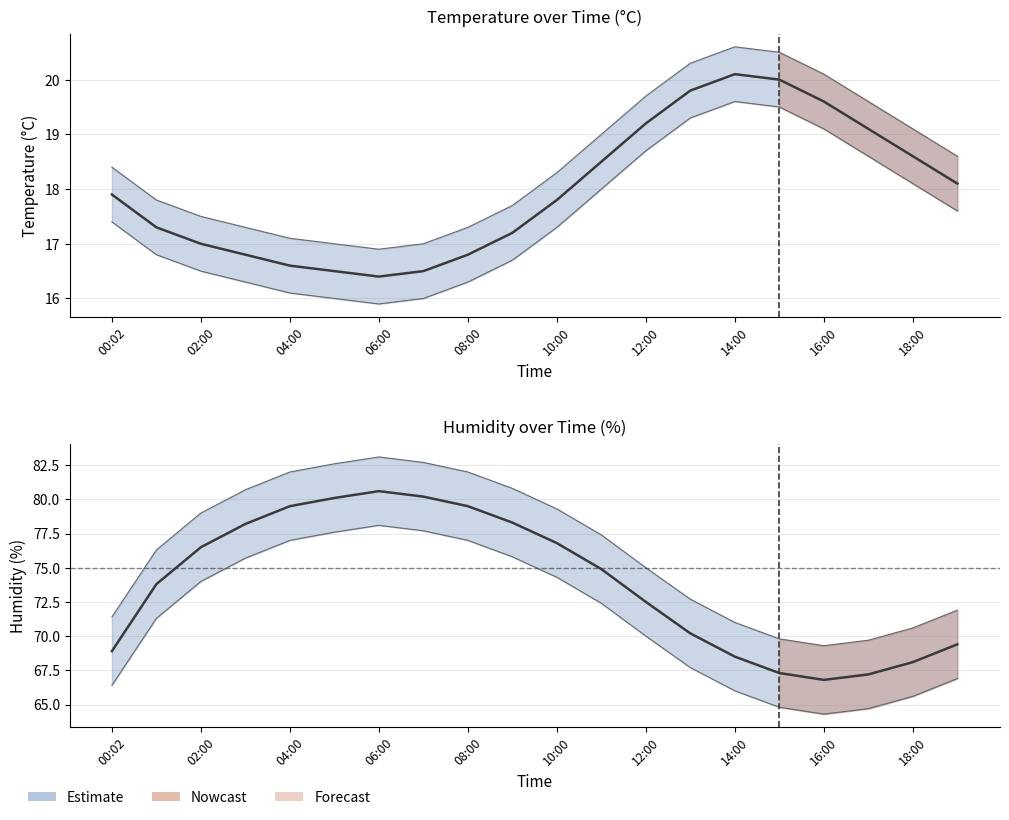

What is the difference between the maximum and second lowest values in the Temperature series?

3.6